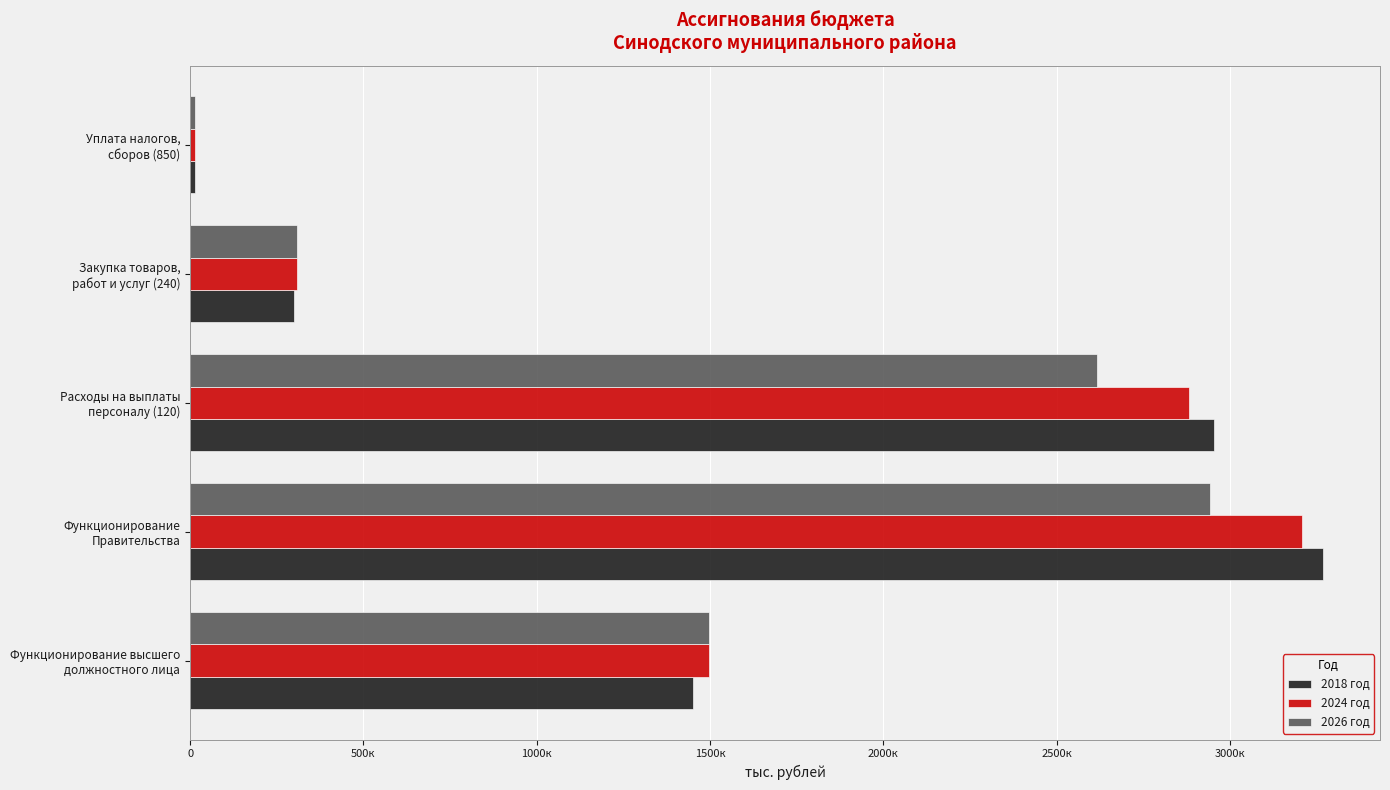

What is the highest value of the 2026 год series?

2942100